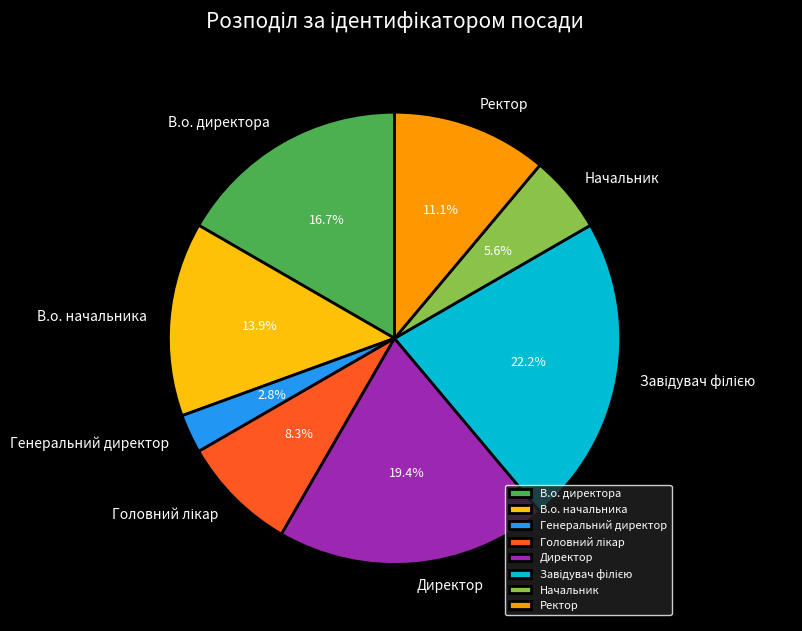

What is the total percentage of В.о. директора and В.о. начальника?

30.6%